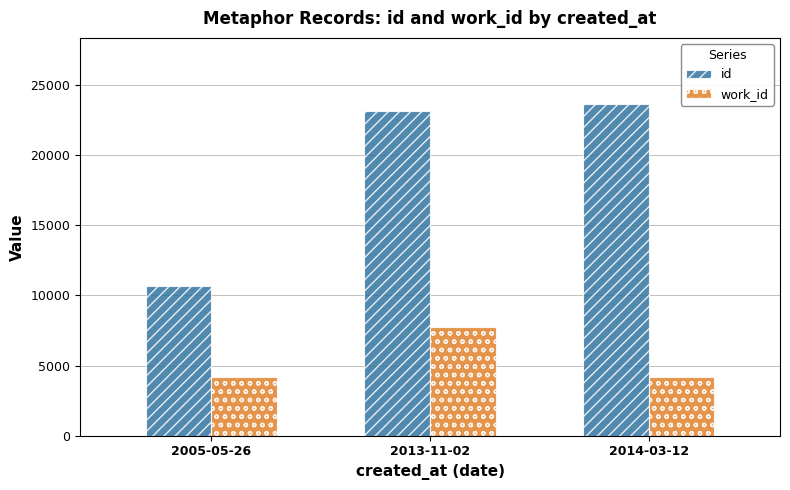

What is the sum of the id values at 2014-03-12 and 2005-05-26?

34343